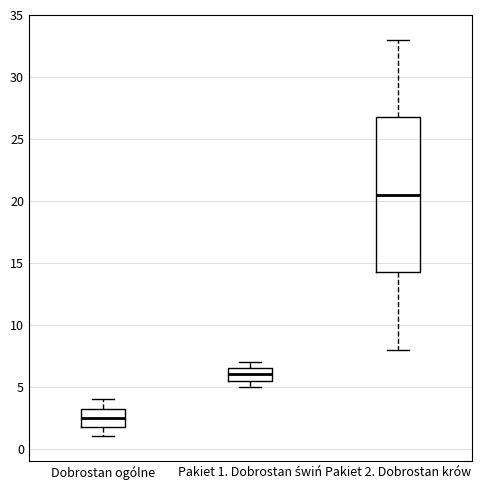

Reading left to right, read every box against the y-axis: the position of its median line, the range the box covers, and the ends of its whiskers. The values are not printed on the chart, so give them approximately, as read against the axis.

Dobrostan ogólne: median 2.5, box 2.0 to 3.5, whiskers 1.0 to 4.0
Pakiet 1. Dobrostan świń: median 6.0, box 5.5 to 6.5, whiskers 5.0 to 7.0
Pakiet 2. Dobrostan krów: median 20.5, box 14.5 to 27.0, whiskers 8.0 to 33.0